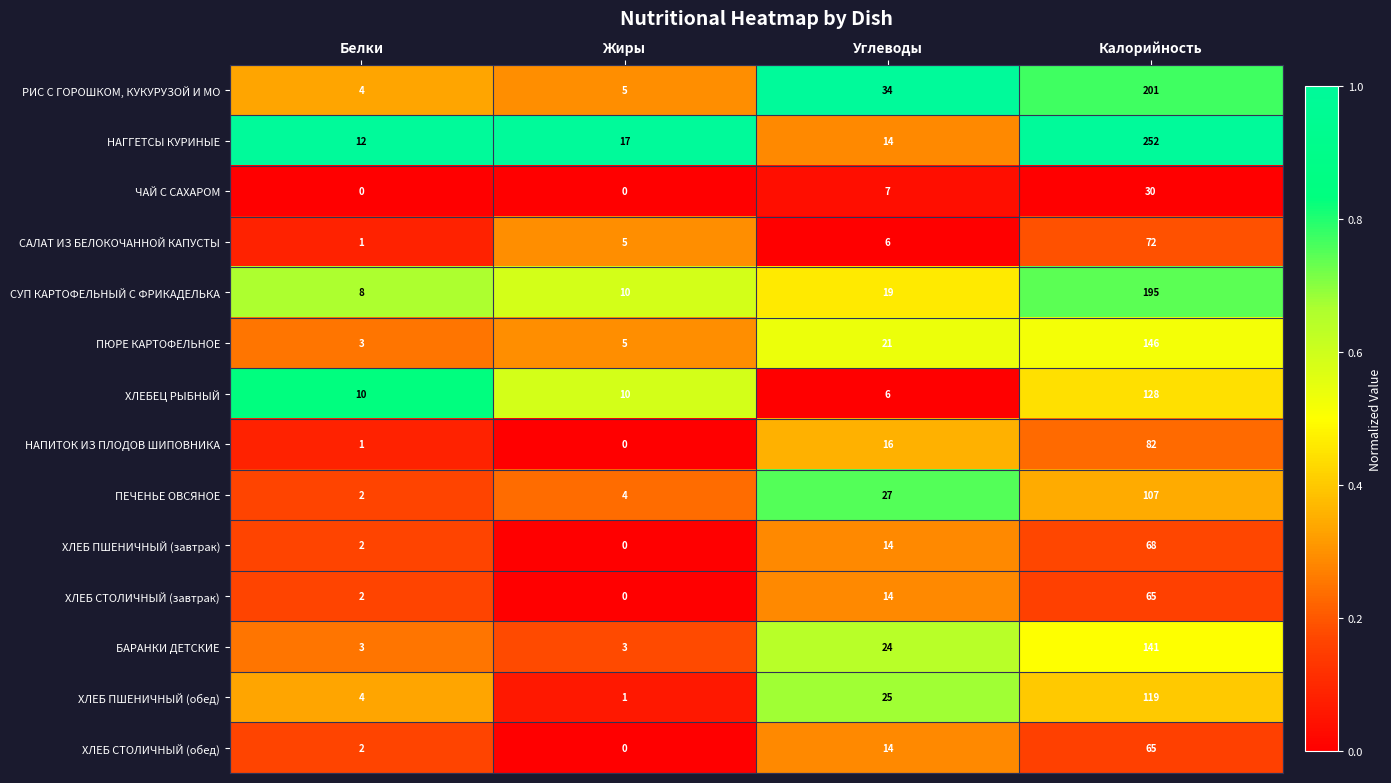

What is the approximate value of НАГГЕТСЫ КУРИНЫЕ at Калорийность?

252